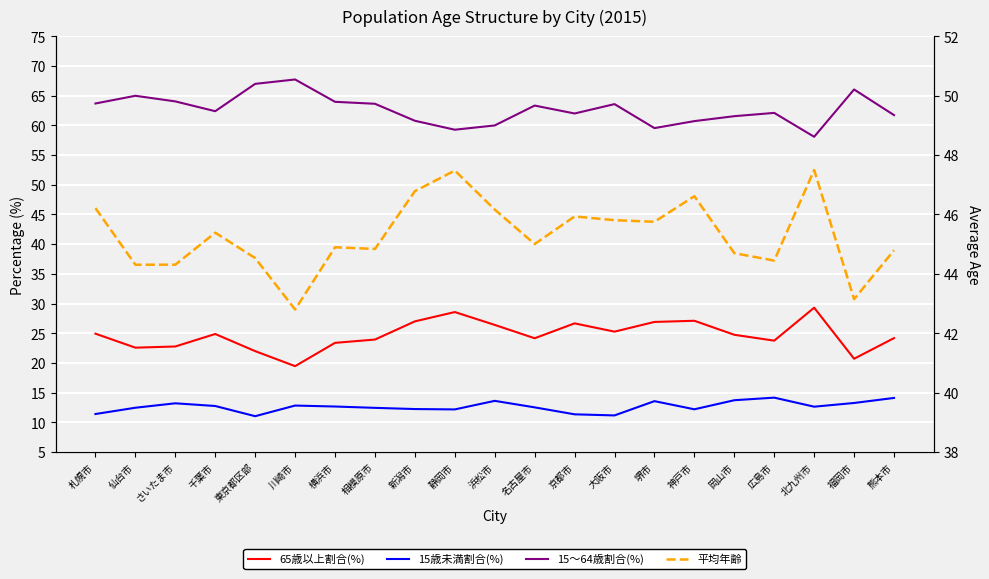

How many interior local valleys does the 平均年齢 series have?

7